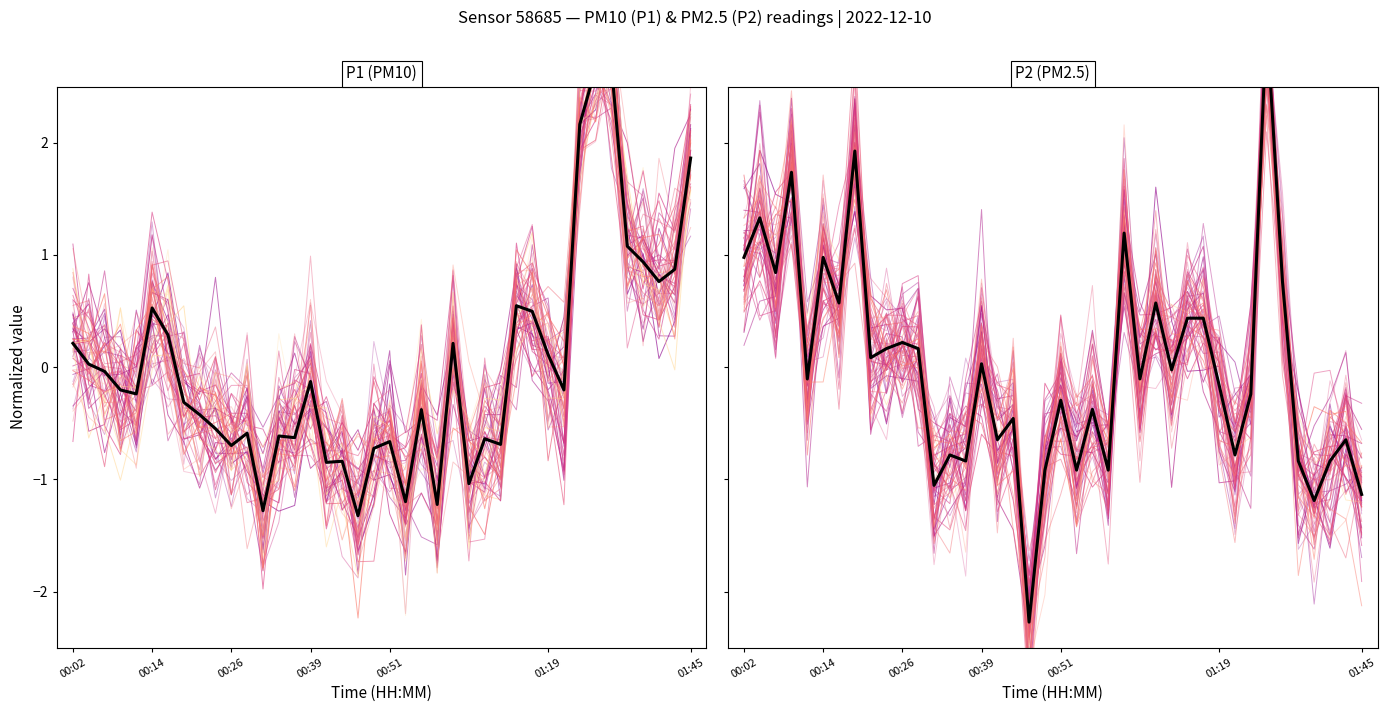

How many positive values does the P2 (PM2.5) series have?

18